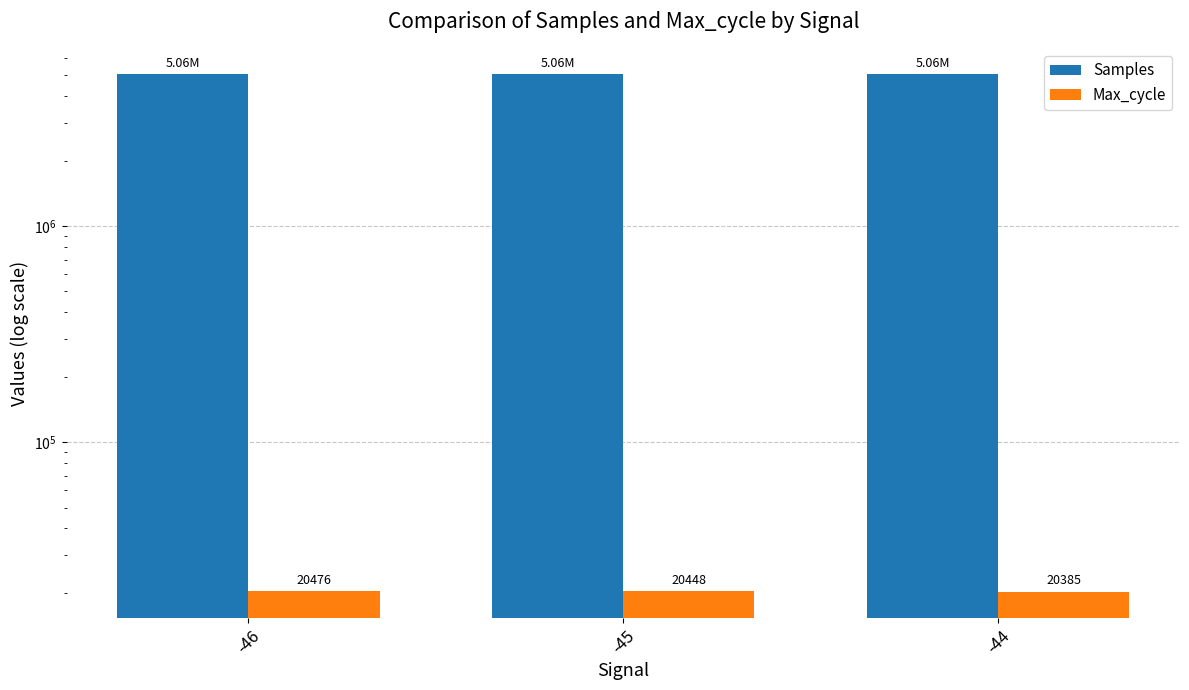

What is the value of the Max_cycle bar at the 3rd from the left?

20385